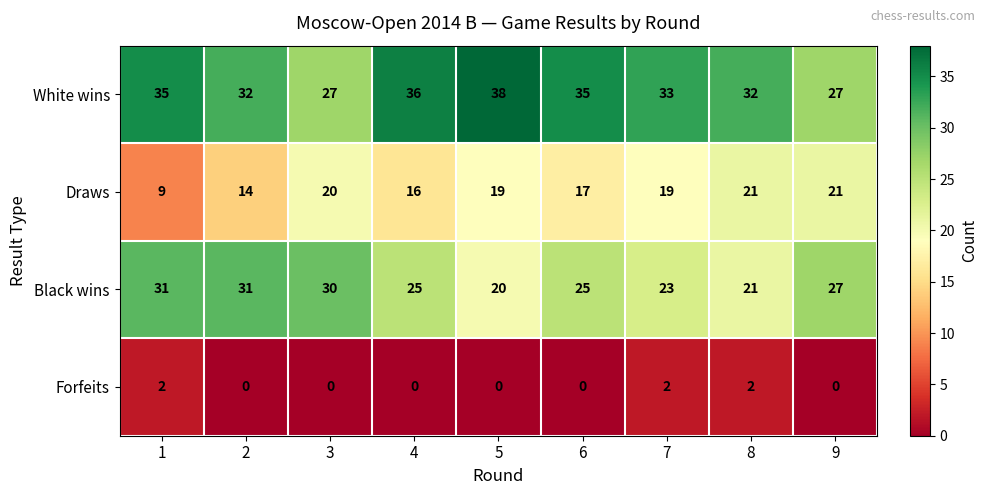

Read the Black wins value at 3.

30